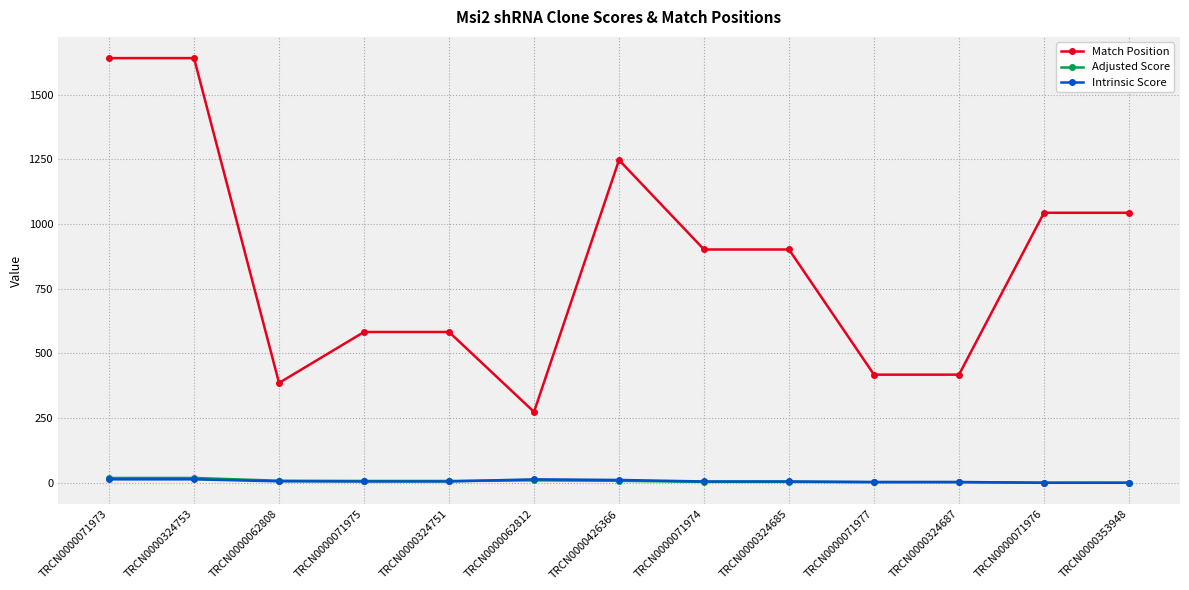

What is the lowest value of the Match Position series?

274.0